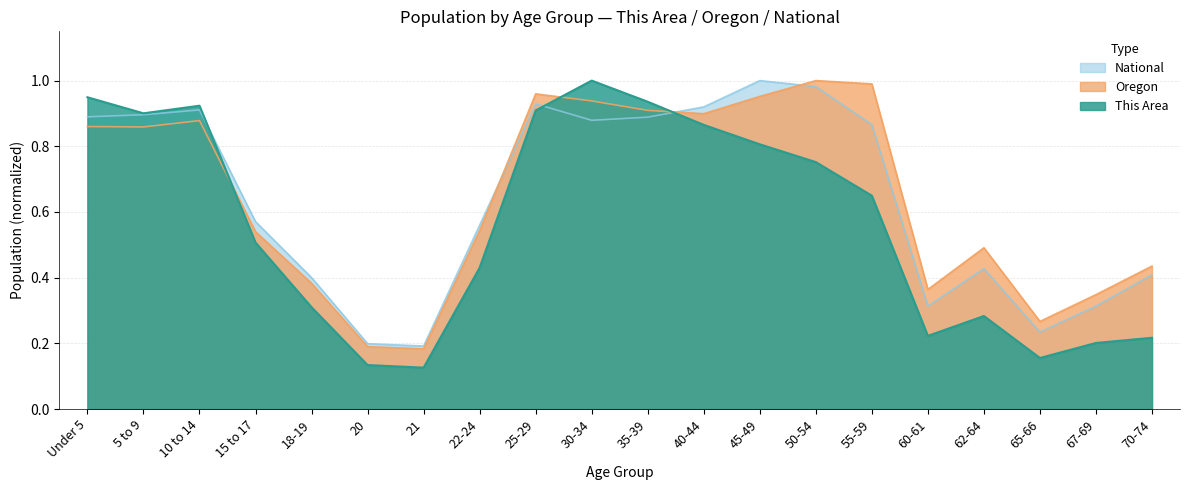

How many categories are shown in the chart?

20